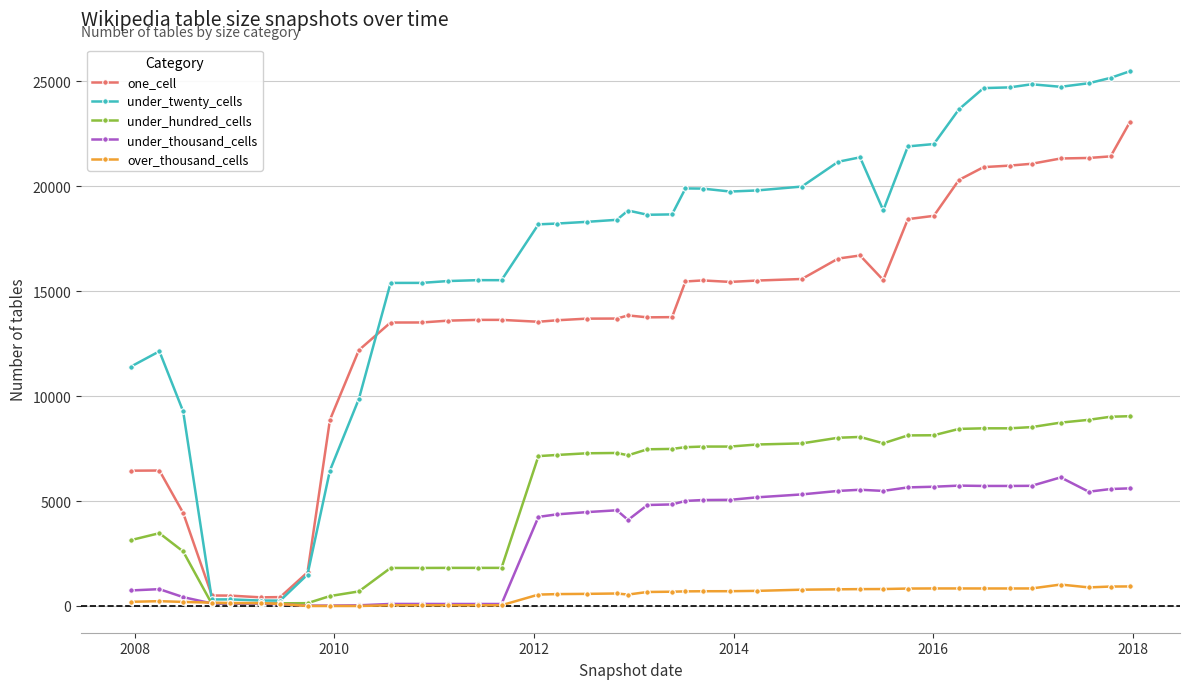

What is the average value of the over_thousand_cells series?

507